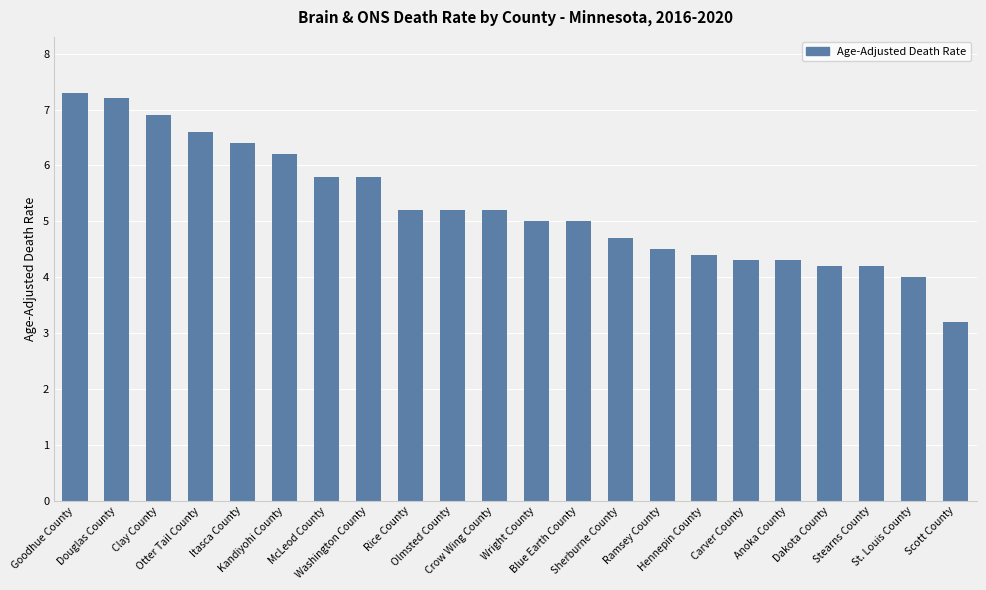

Reading left to right, transcribe all the data shown in this chart.

Goodhue County=7.3	Douglas County=7.2	Clay County=6.9	Otter Tail County=6.6	Itasca County=6.4	Kandiyohi County=6.2	McLeod County=5.8	Washington County=5.8	Rice County=5.2	Olmsted County=5.2	Crow Wing County=5.2	Wright County=5.0	Blue Earth County=5.0	Sherburne County=4.7	Ramsey County=4.5	Hennepin County=4.4	Carver County=4.3	Anoka County=4.3	Dakota County=4.2	Stearns County=4.2	St. Louis County=4.0	Scott County=3.2